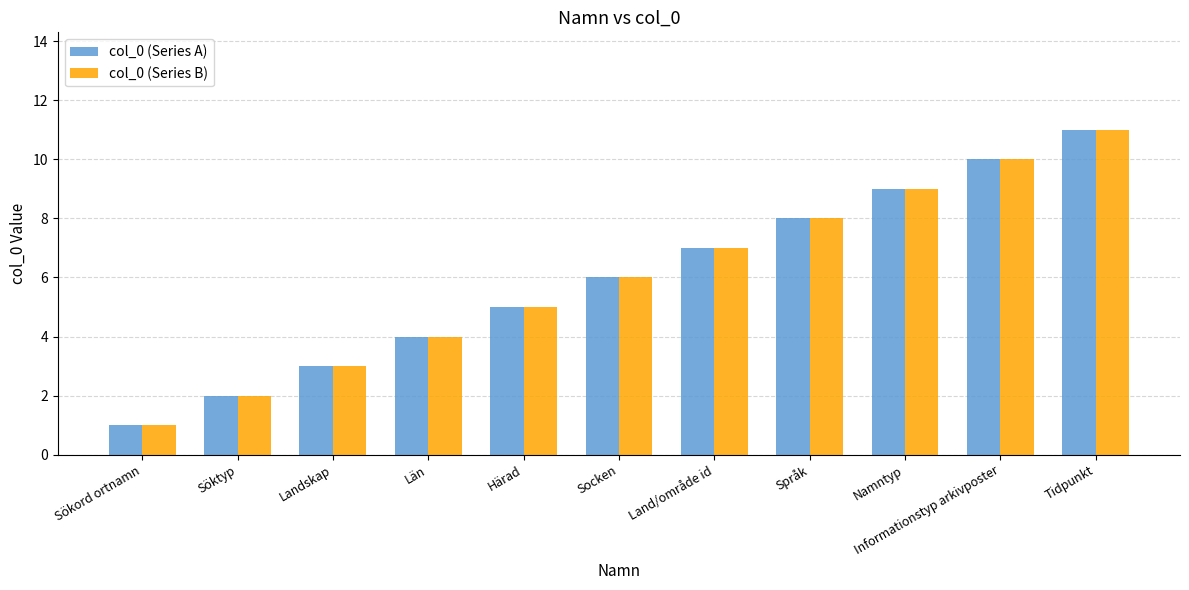

How many bars are there in each group?

2